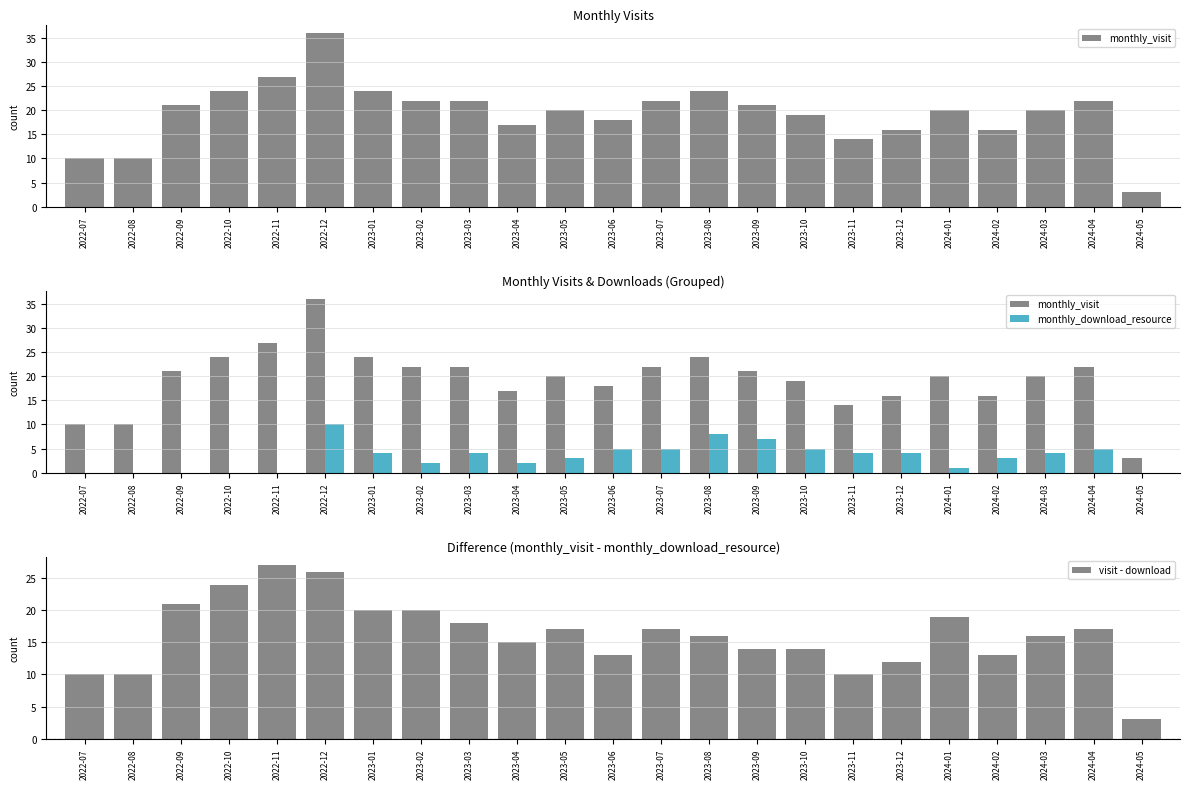

What is the average value of the visit - download series?

16